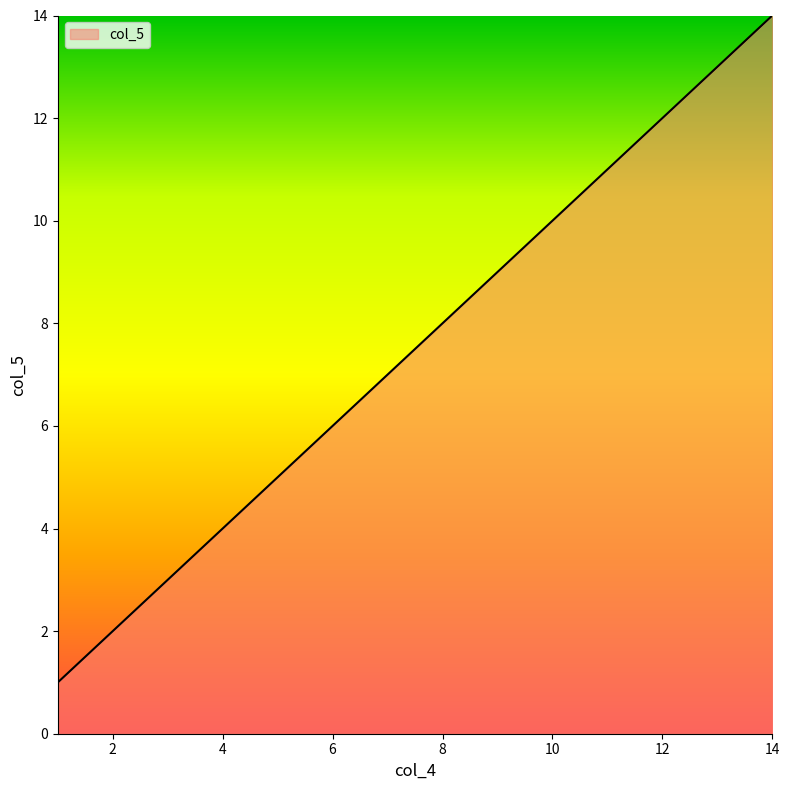

What is the maximum value shown in the chart?

14